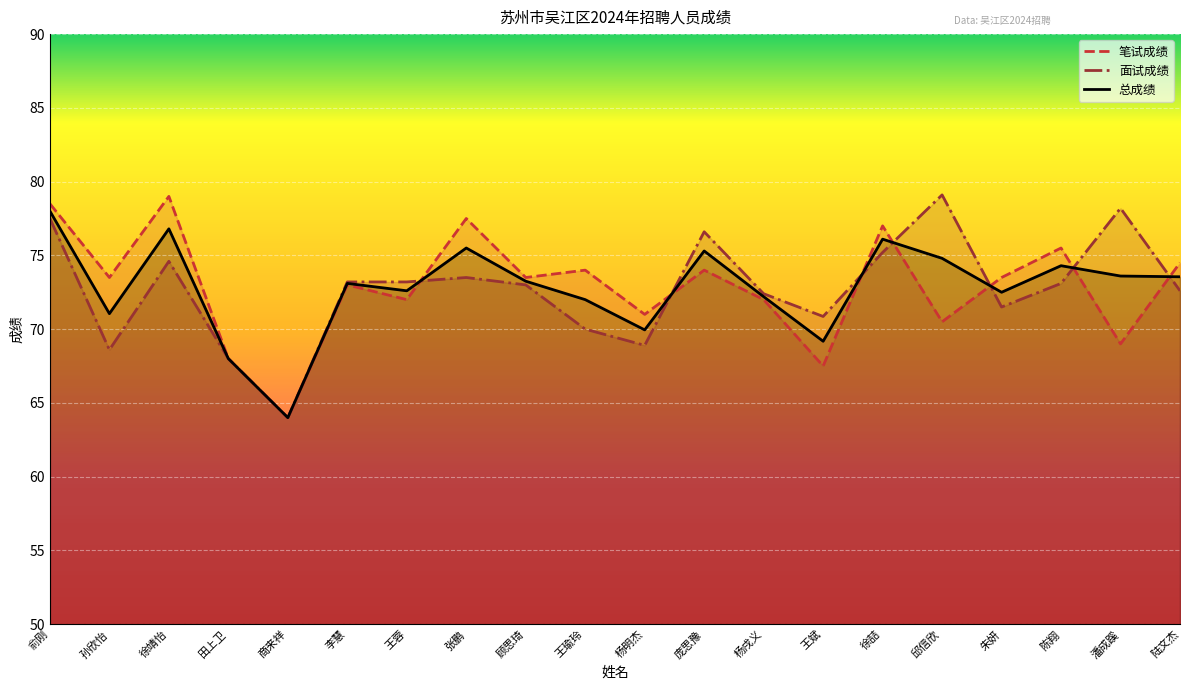

What is the total value across all series at 邱信欣?

224.4